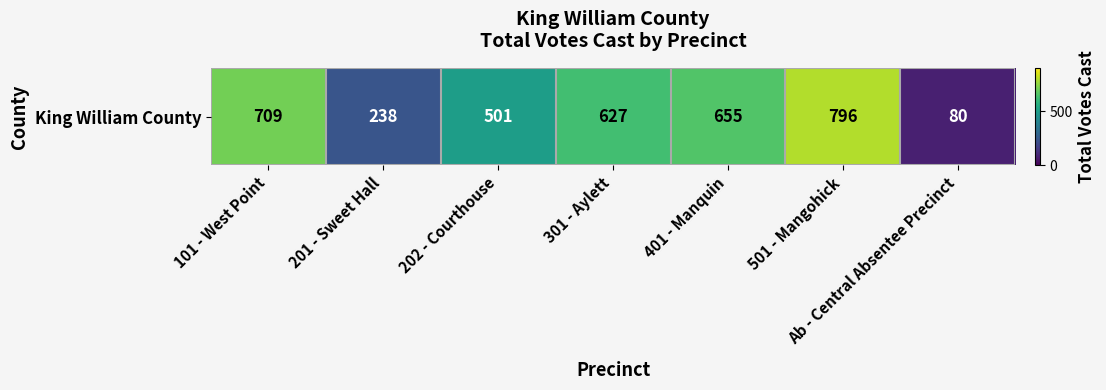

Count the number of data series in this chart.

1